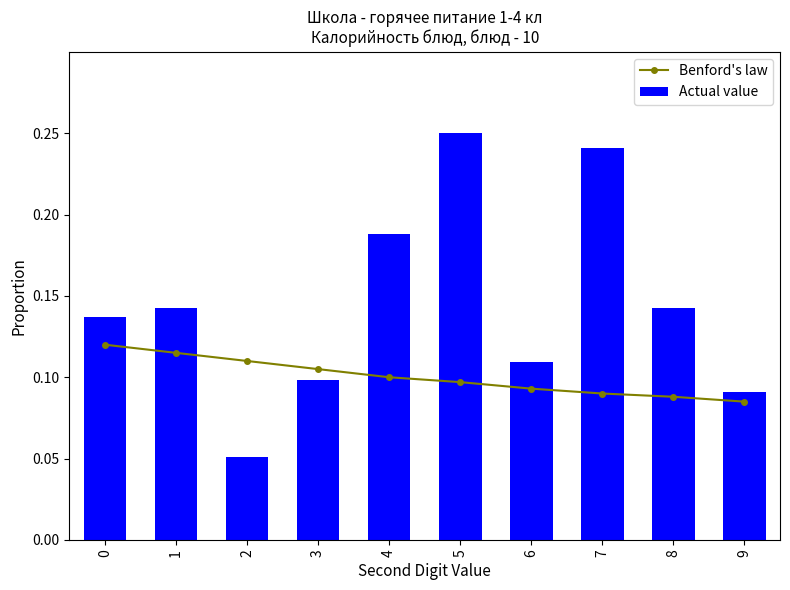

Reading left to right, transcribe all the data shown in this chart.

Benford's law: 0.1	0.1	0.1	0.1	0.1	0.1	0.1	0.1	0.1	0.1
Actual value: 0.1	0.1	0.1	0.1	0.2	0.2	0.1	0.2	0.1	0.1